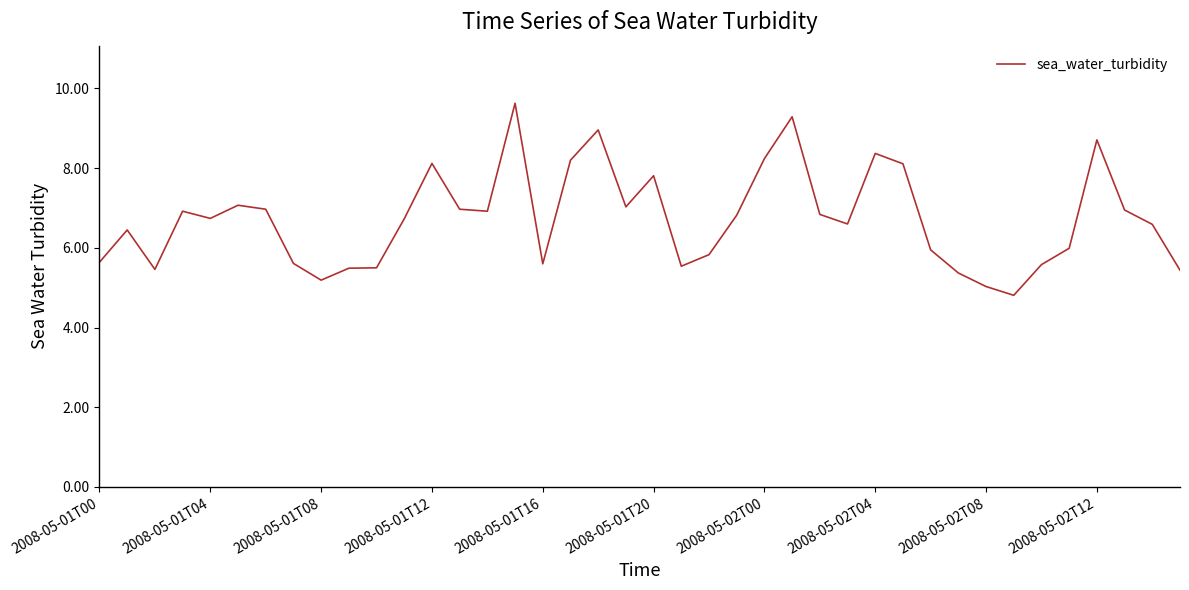

What is the difference between the maximum and minimum values?

4.8